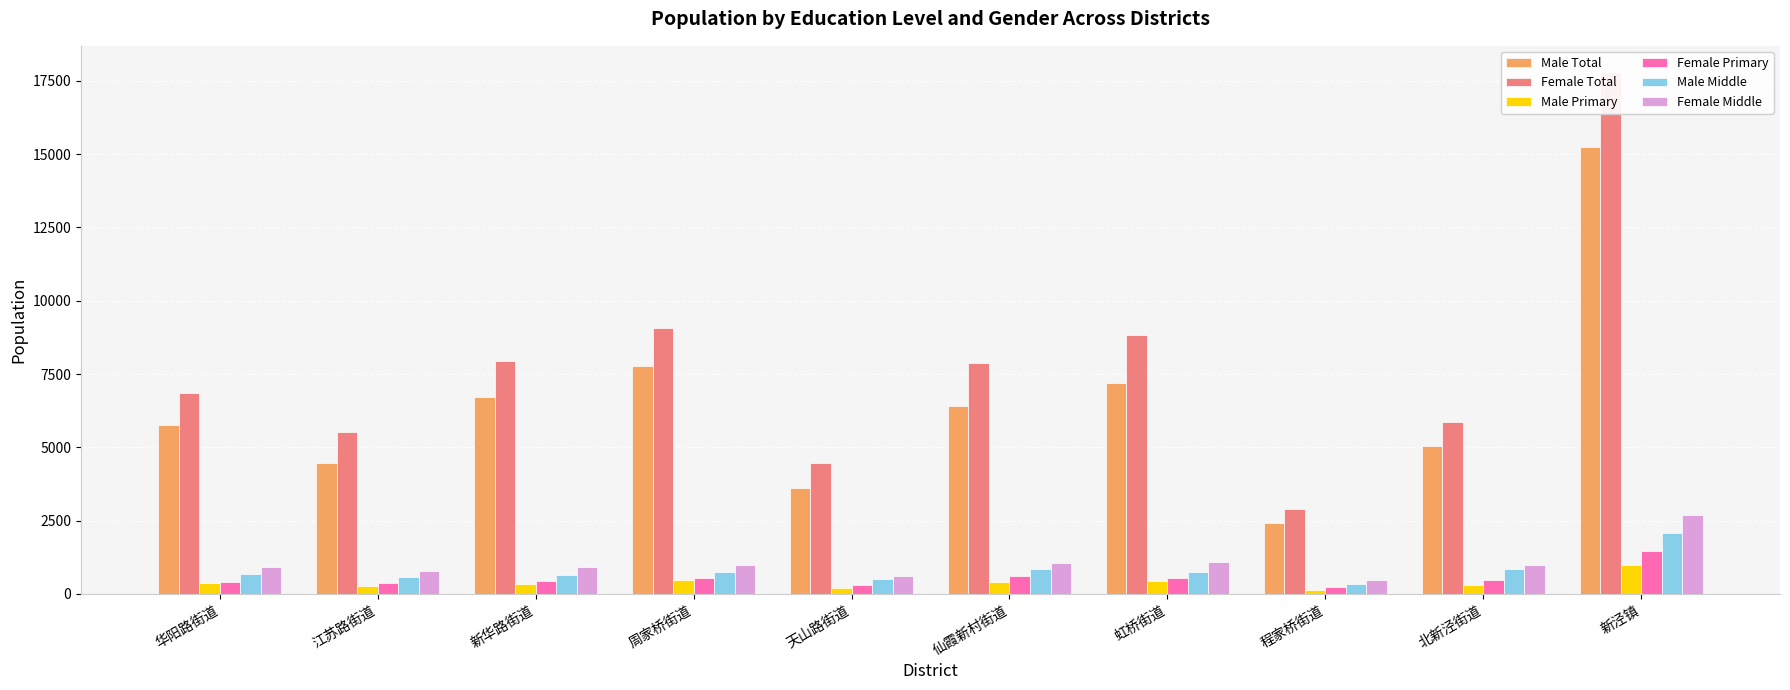

Rank the categories by Female Total value from highest to lowest.

新泾镇, 周家桥街道, 虹桥街道, 新华路街道, 仙霞新村街道, 华阳路街道, 北新泾街道, 江苏路街道, 天山路街道, 程家桥街道